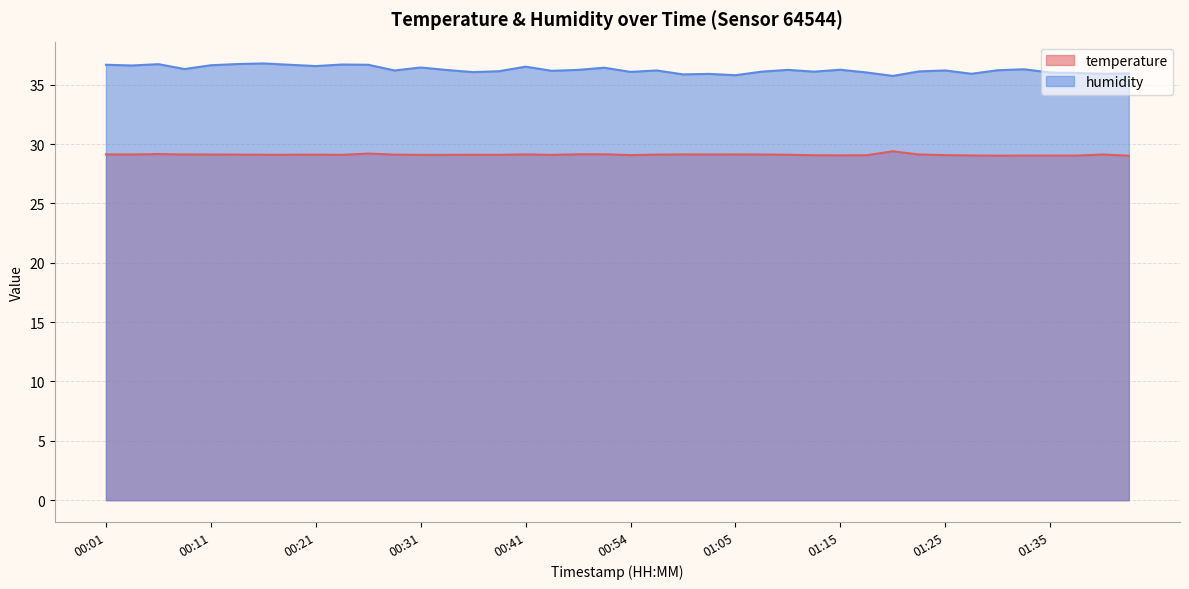

How many interior local peaks does the temperature series have?

9